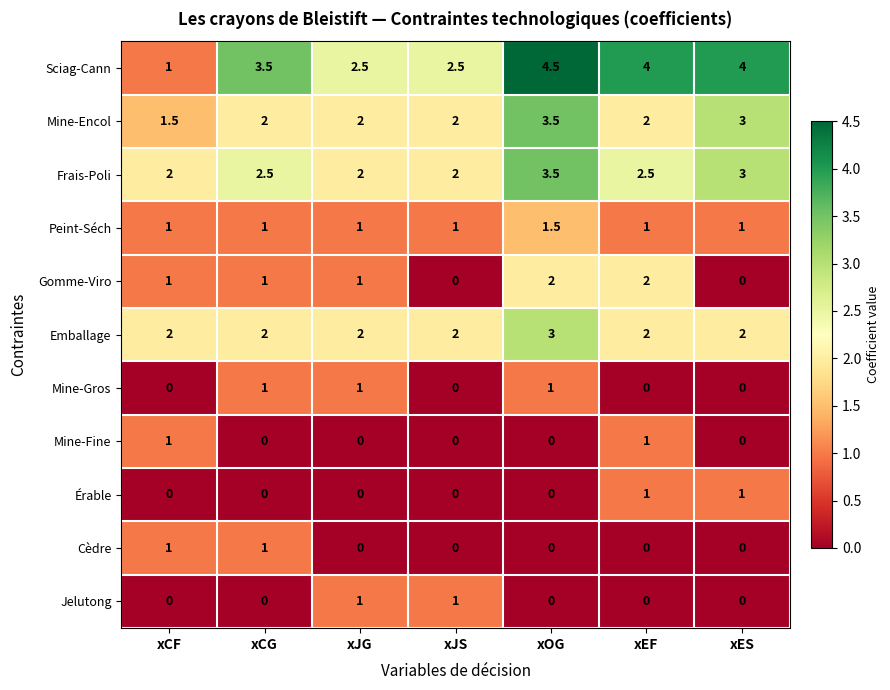

Is the value of Mine-Gros at xCG greater than the value of Cèdre at xJS?

Yes